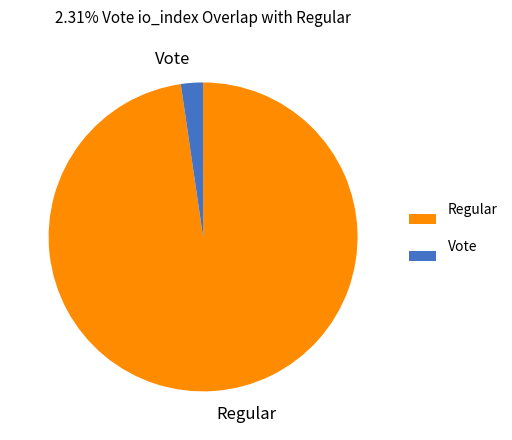

Which category has the smallest portion of the pie?

Vote